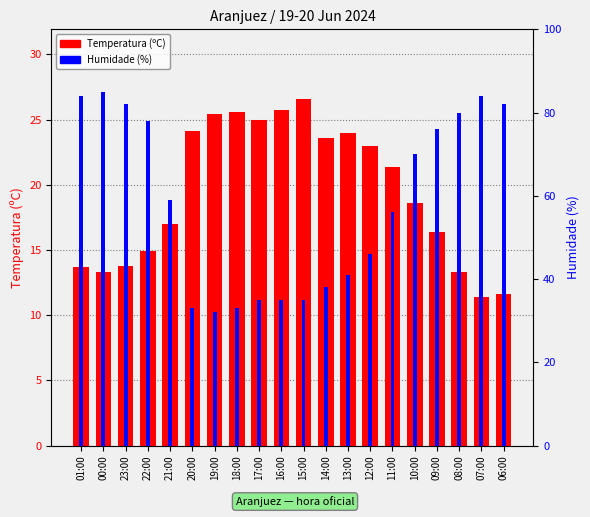

Which category has the highest value across all series?

00:00